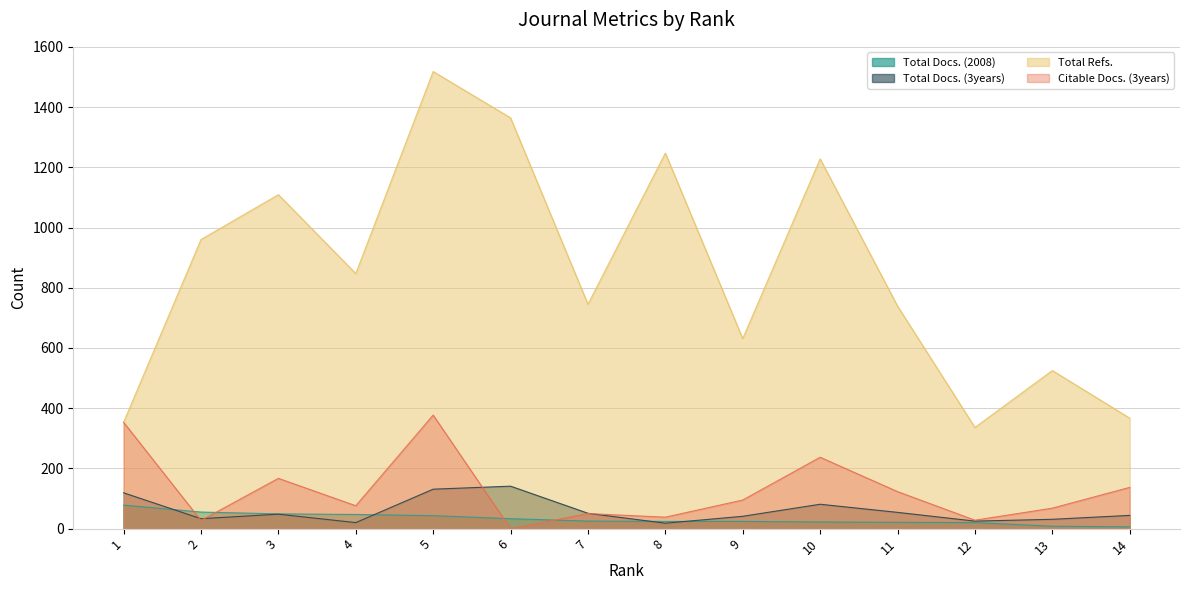

Which category has the highest value in the Citable Docs. (3years) series?

5